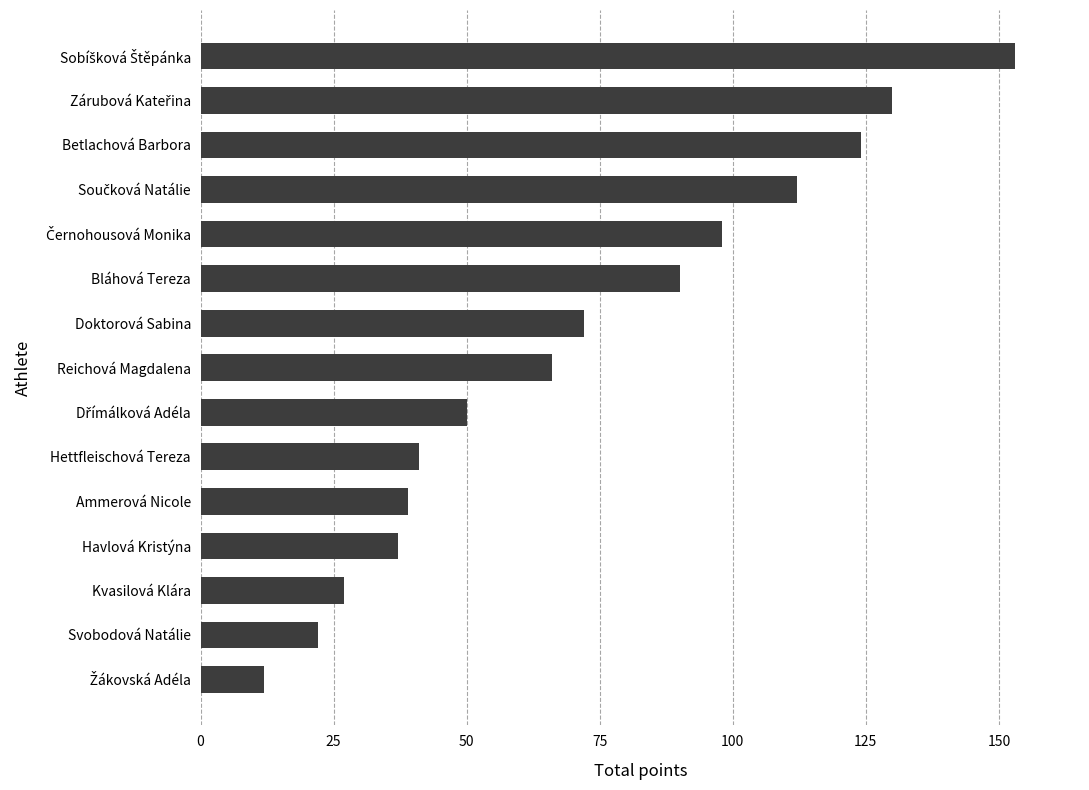

True or false: the data shows 22 at Svobodová Natálie.

True